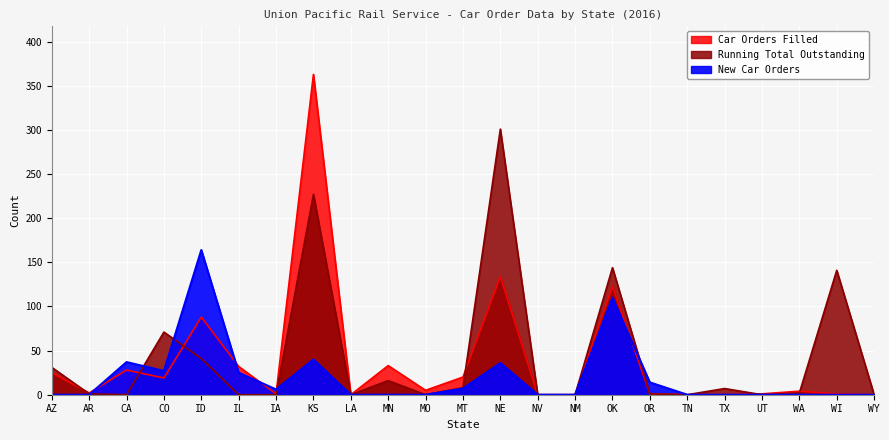

Is the value of Car Orders Filled at KS greater than the value of New Car Orders at KS?

Yes